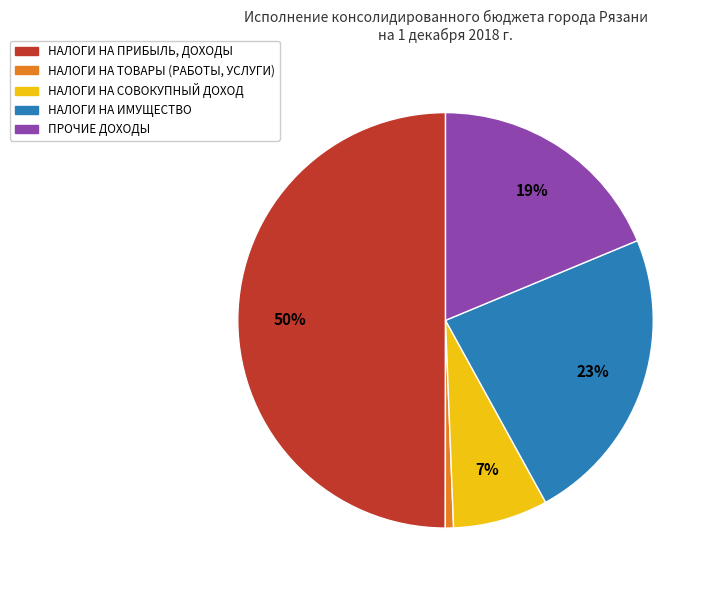

How many segments does this pie chart have?

5